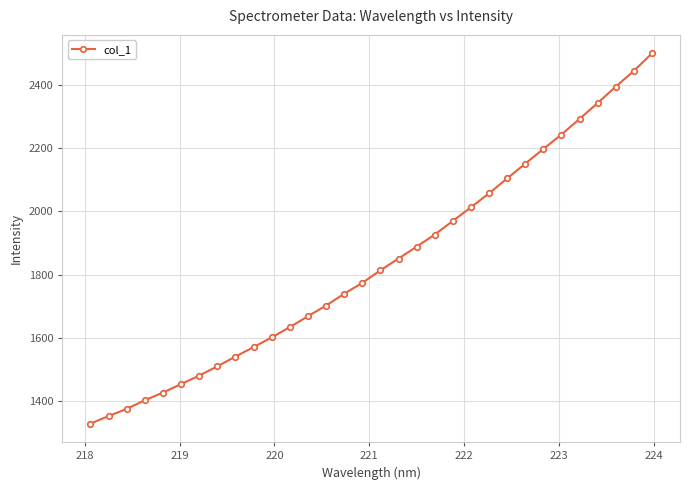

What is the smallest value displayed?

1327.5